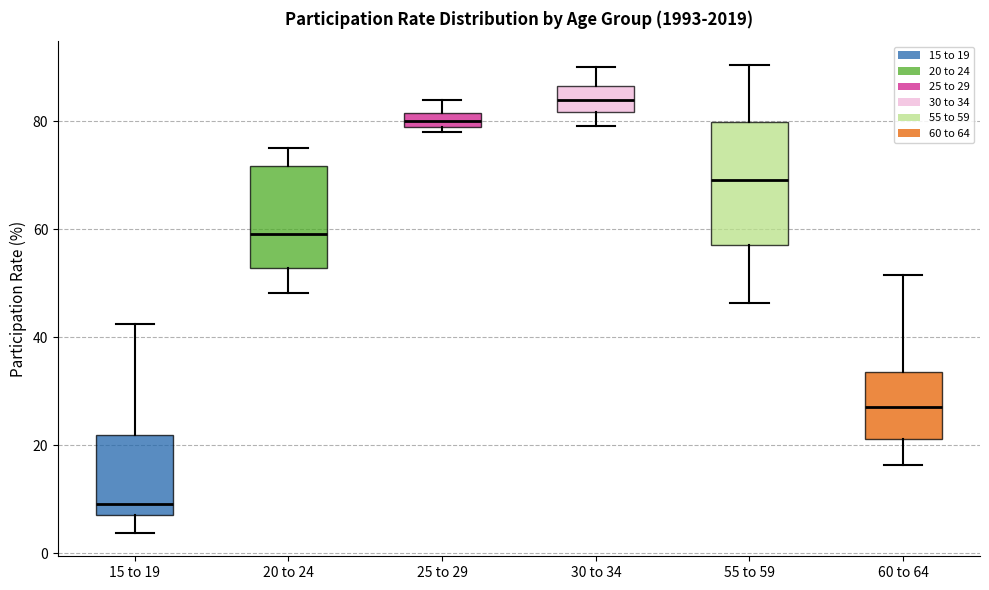

Comparing the boxes themselves (not the whiskers), which one is the tallest?

55 to 59